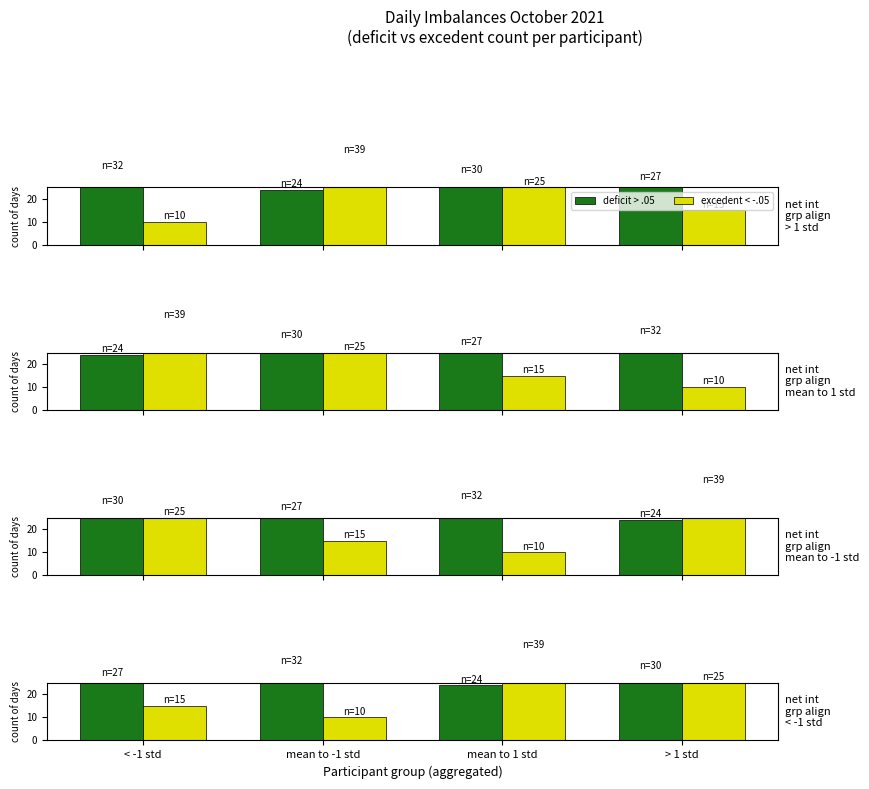

How many data points does each series have?

4